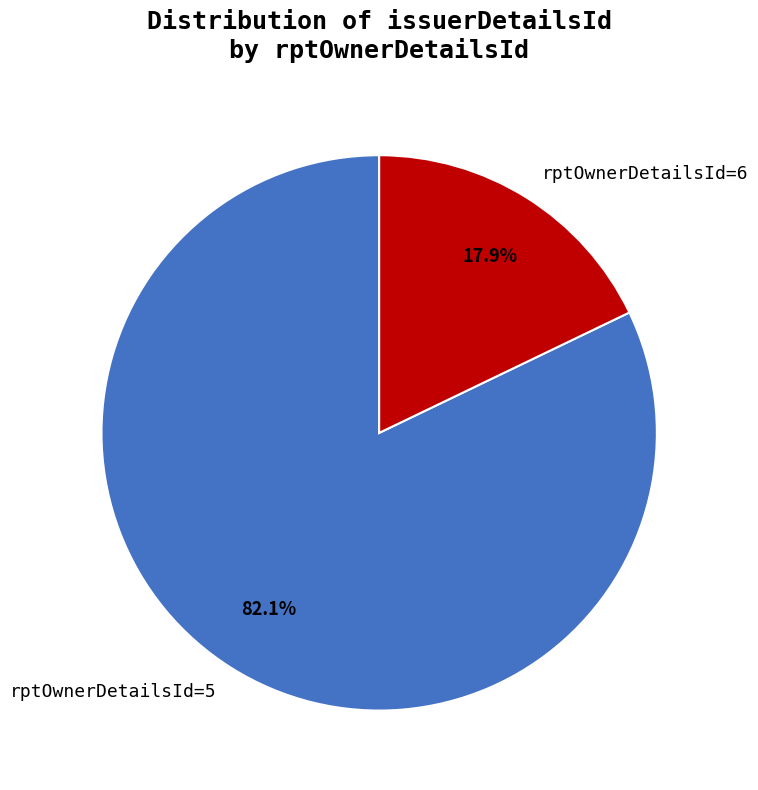

To the nearest percent, what percentage of the pie is rptOwnerDetailsId=5?

82%